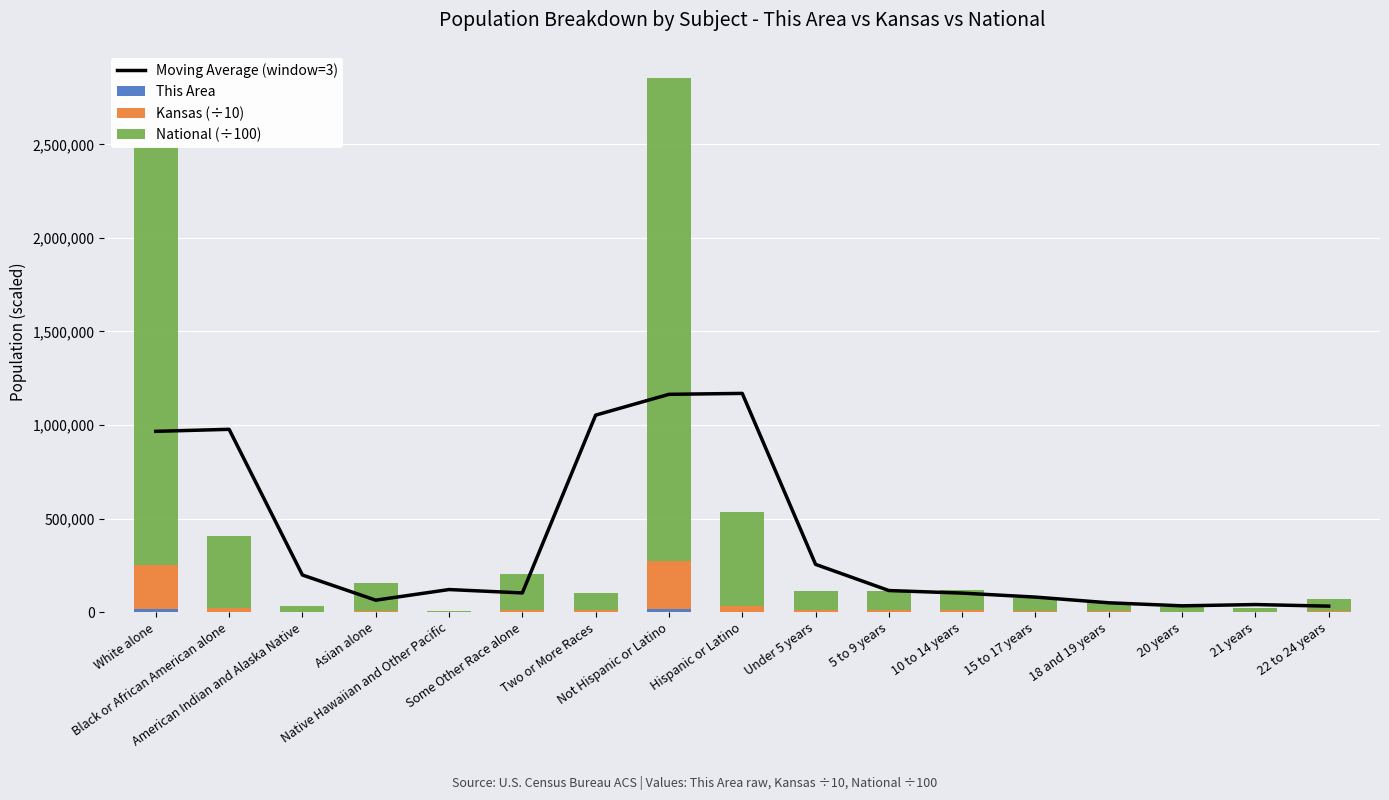

Is the value of Moving Average (window=3) at 5 to 9 years greater than the value of National (÷100) at 5 to 9 years?

Yes